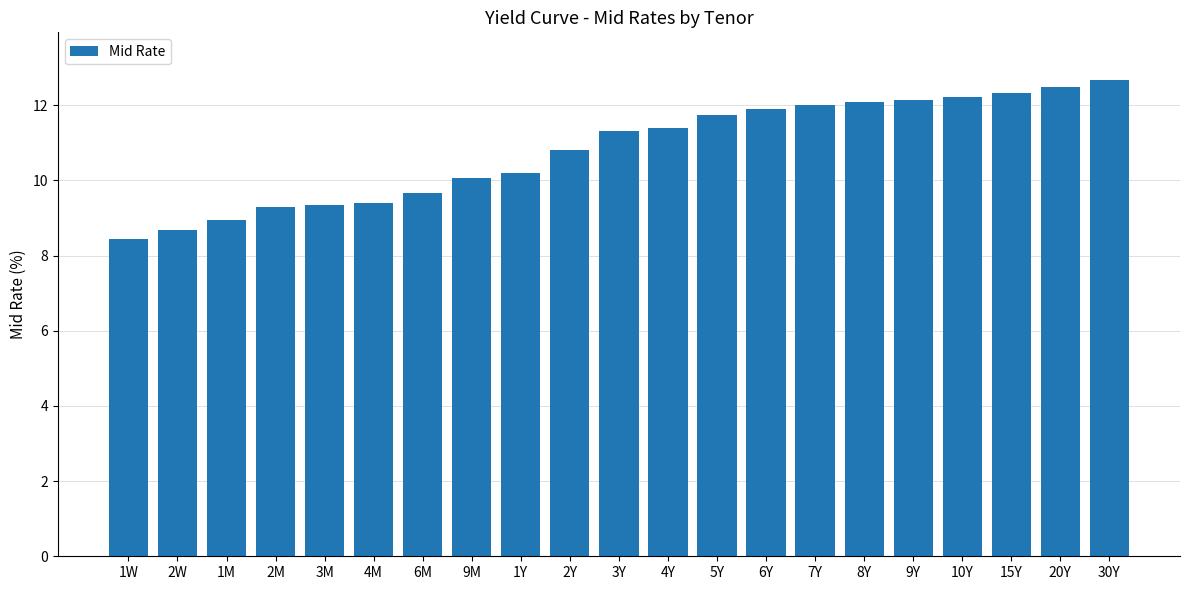

The chart shows a value of 15.5 at 5Y. True or false?

False